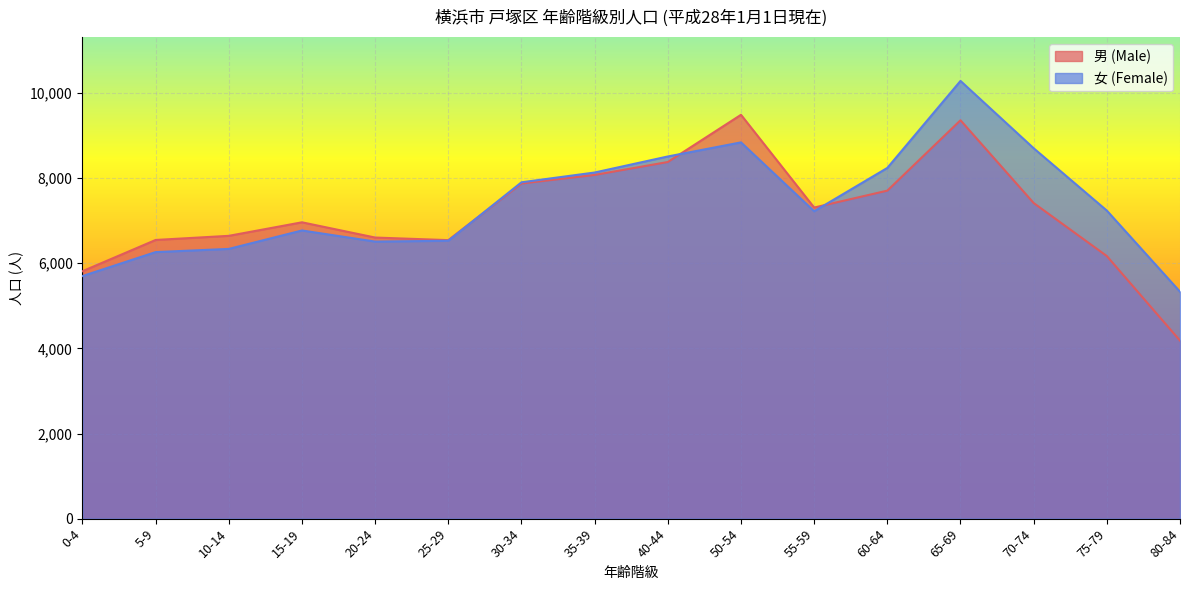

True or false: 女 (Female) has more than 0 points higher than both neighbors.

True